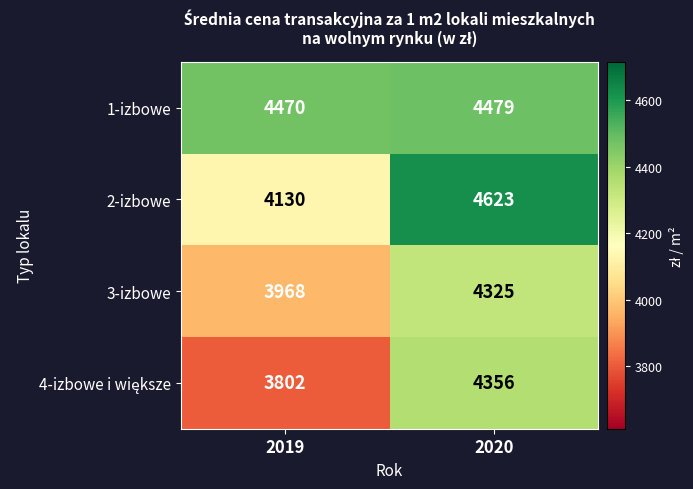

Is it true that 1-izbowe equals 7130 at 2020?

False